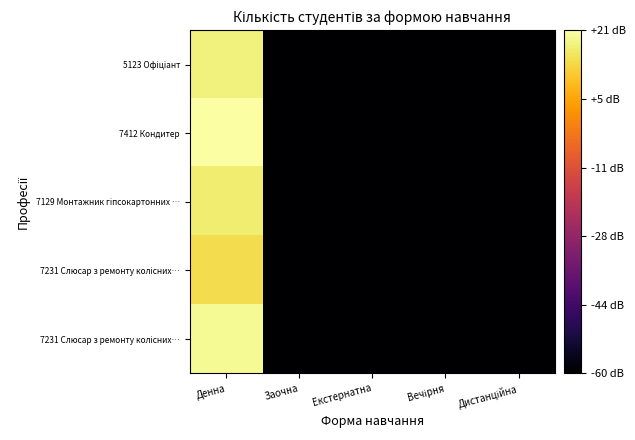

Which label corresponds to the largest value in the chart?

Денна